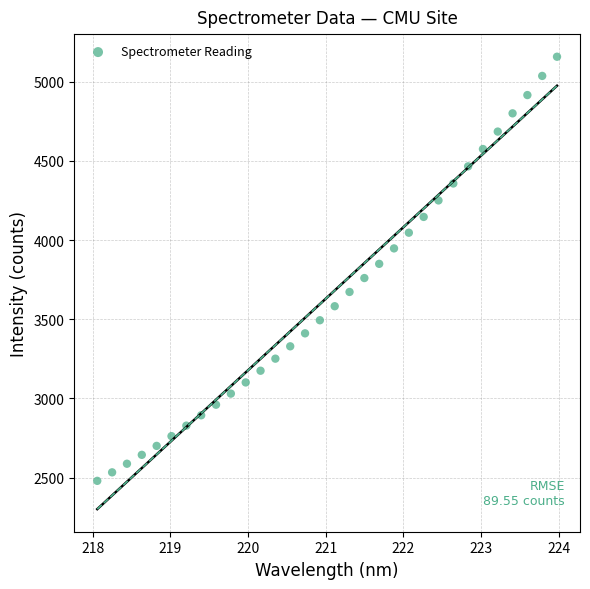

What is the range of Y values (max minus min)?

2677.1